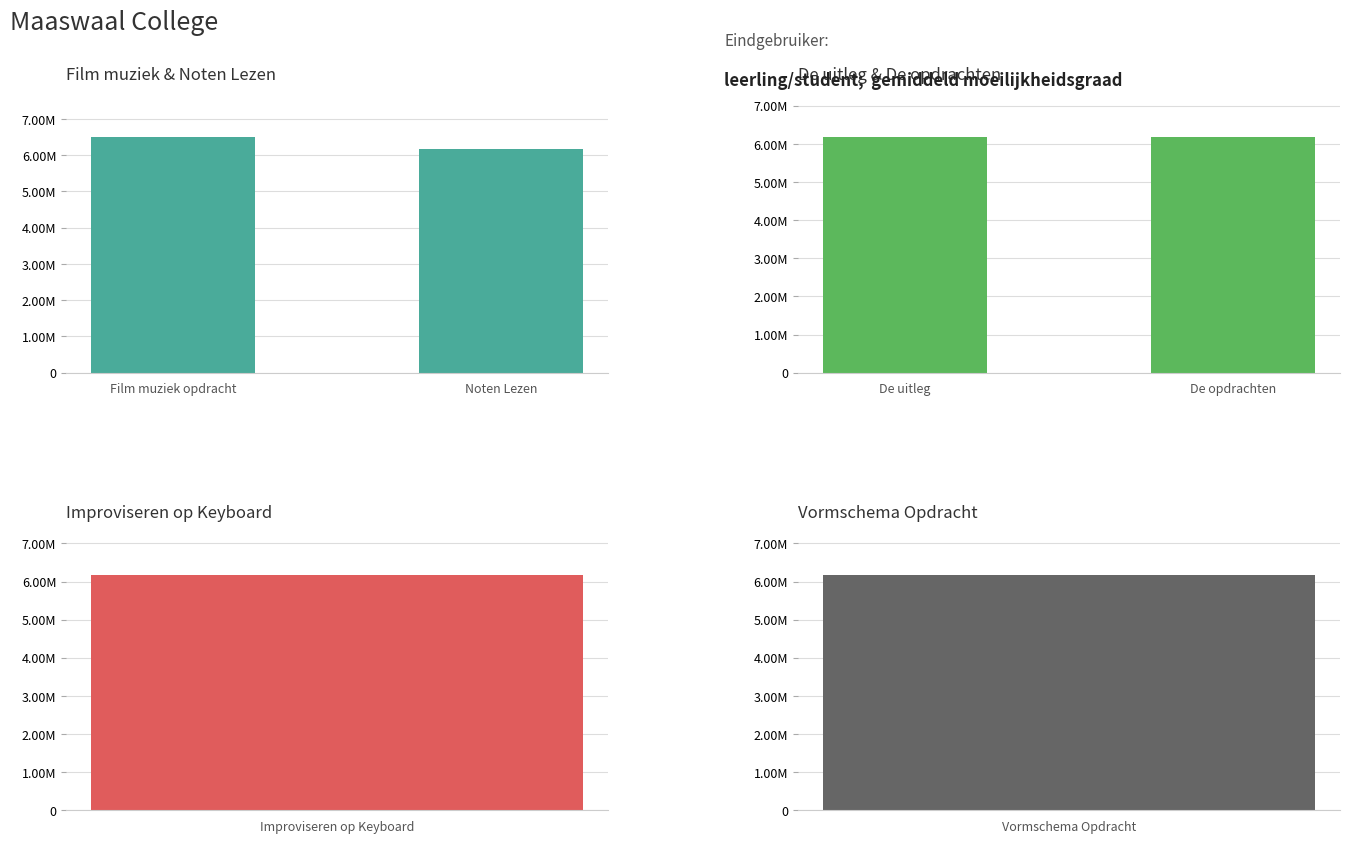

What position from the left is Film muziek opdracht?

1